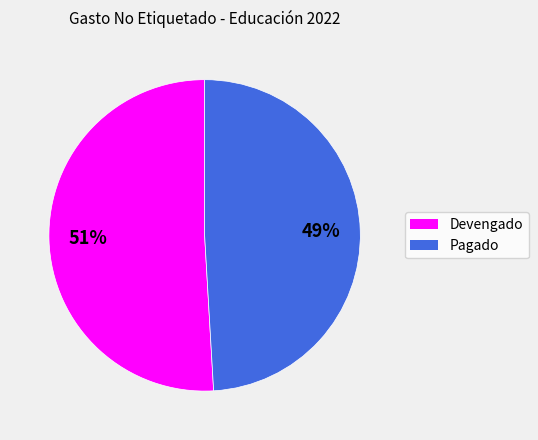

To the nearest percent, what is the combined percentage of Pagado and Devengado?

100%